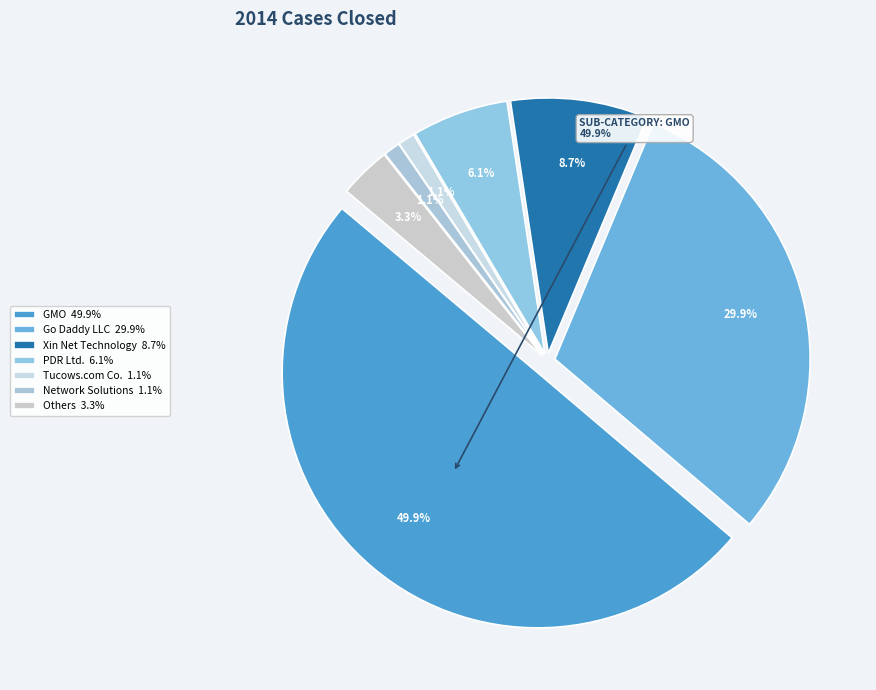

Is Go Daddy LLC the majority of the pie?

No